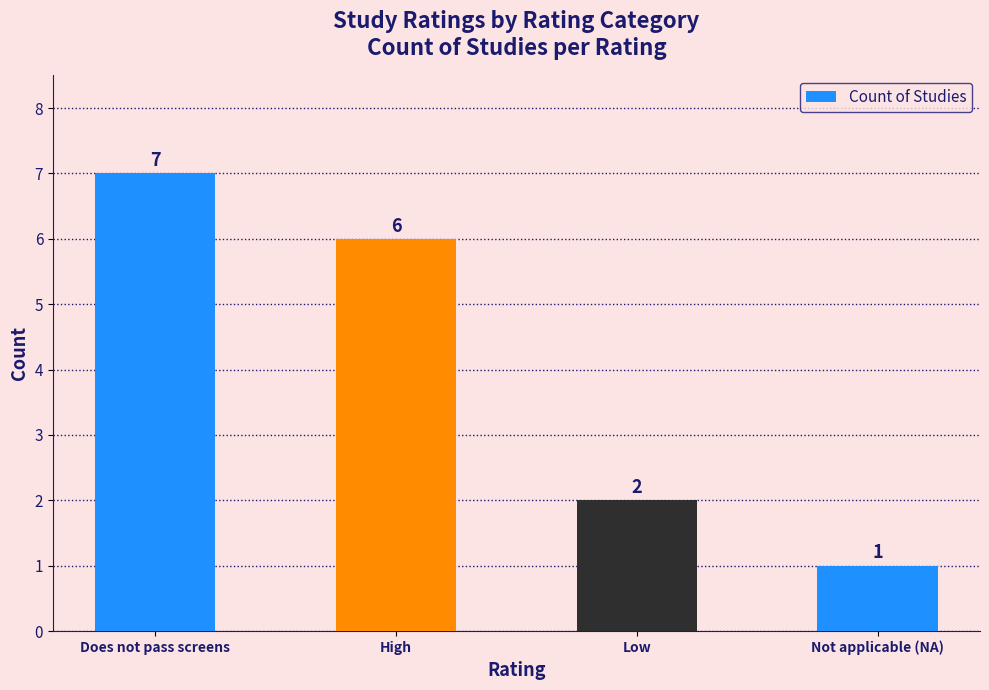

Does the chart contain stacked bars?

No